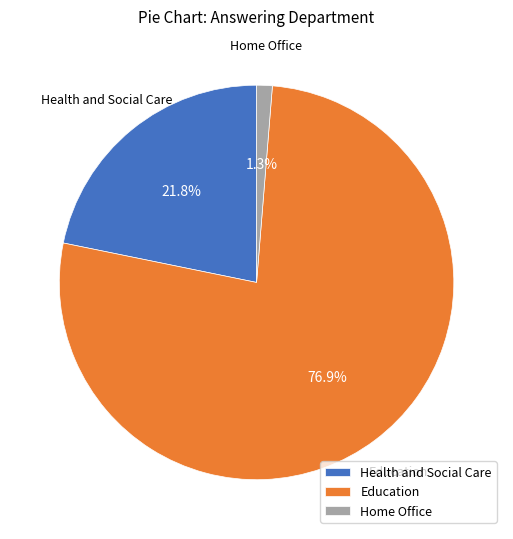

Combined, what portion of the pie is Education and Home Office?

78.2%